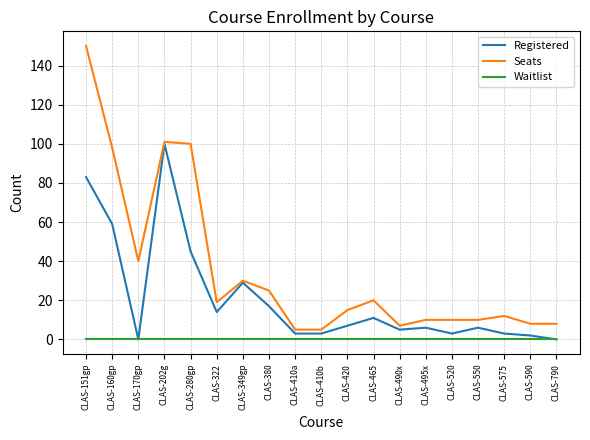

What is the sum of the Registered values at CLAS-202g and CLAS-349gp?

129